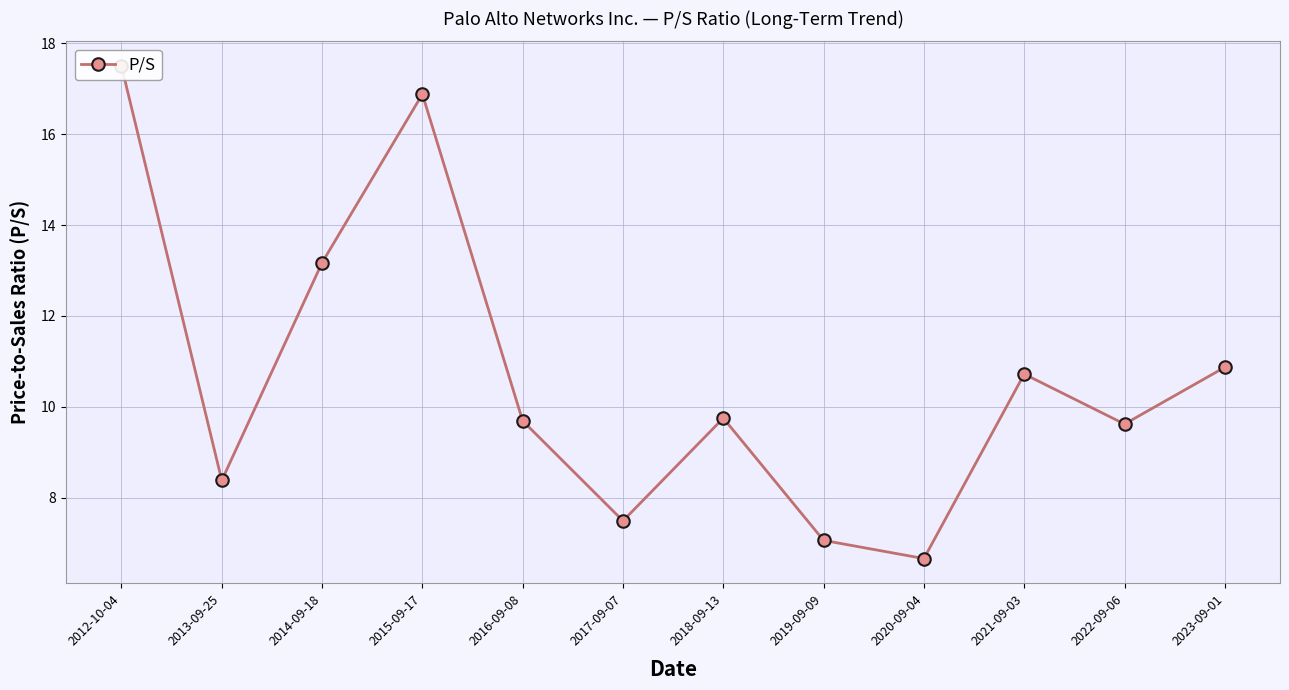

Reading right to left, extract all data points from this chart.

2023-09-01=10.9	2022-09-06=9.6	2021-09-03=10.7	2020-09-04=6.7	2019-09-09=7.1	2018-09-13=9.8	2017-09-07=7.5	2016-09-08=9.7	2015-09-17=16.9	2014-09-18=13.2	2013-09-25=8.4	2012-10-04=17.5